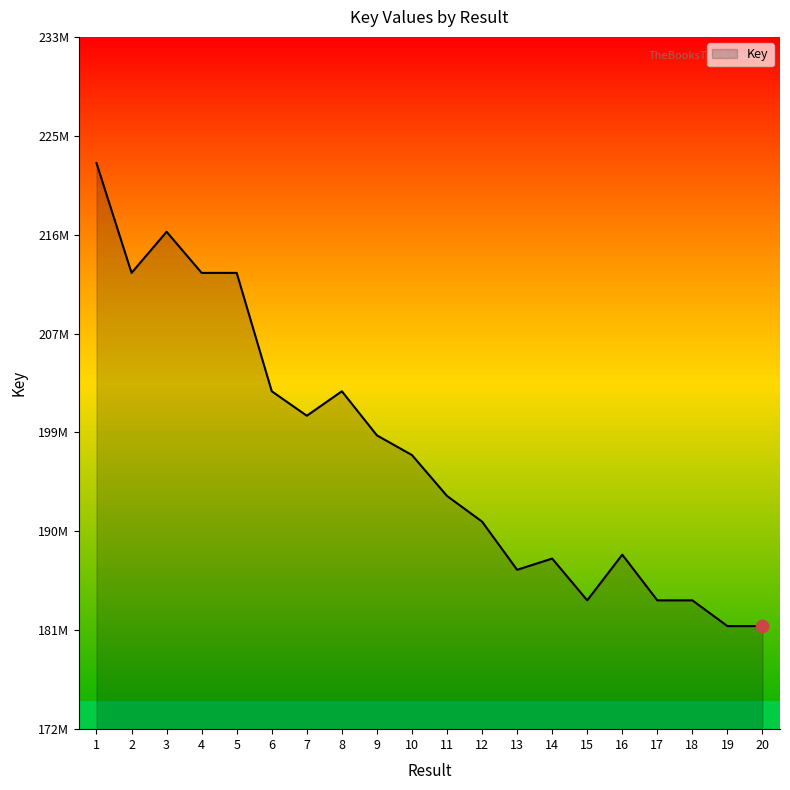

What is the change in value from 14 to 17?

-3688510